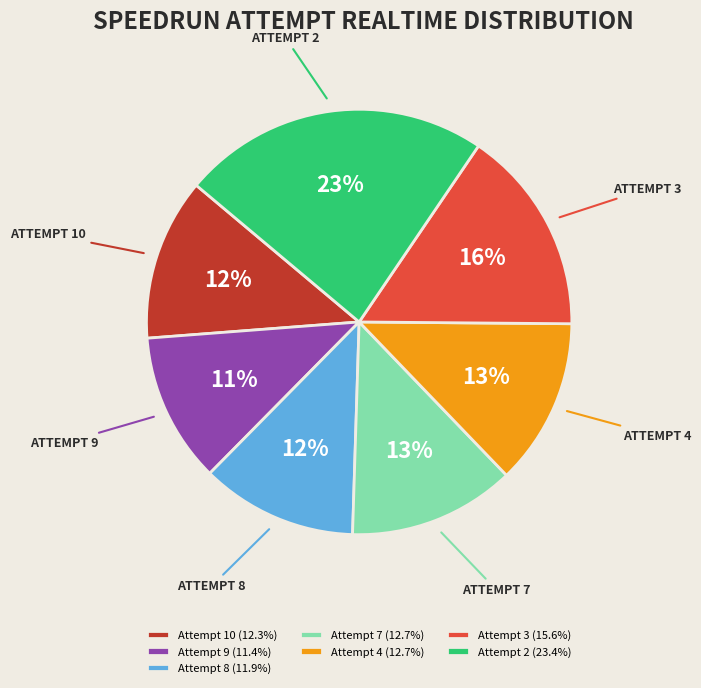

The Attempt 7 slice represents 22% of the pie. True or false?

False